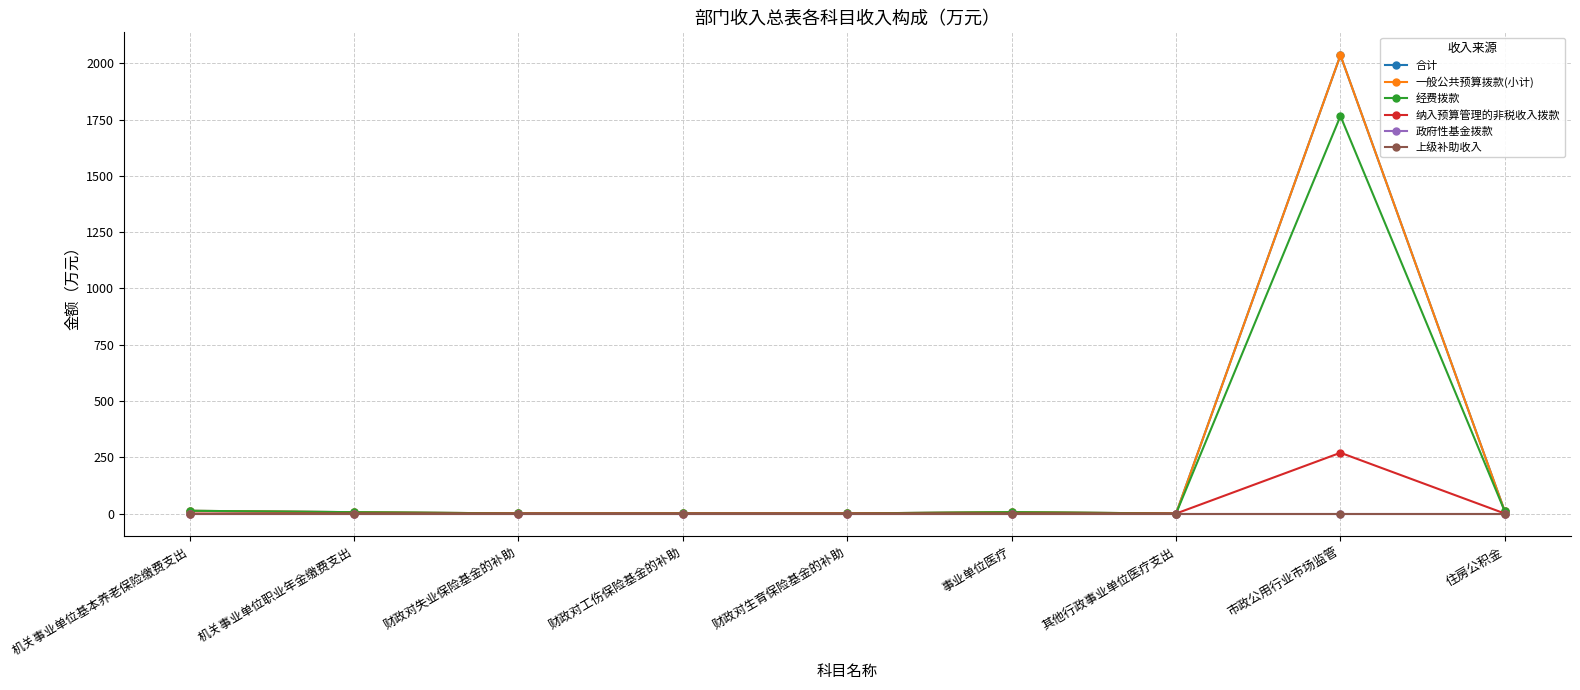

What position from the left is 财政对失业保险基金的补助?

3